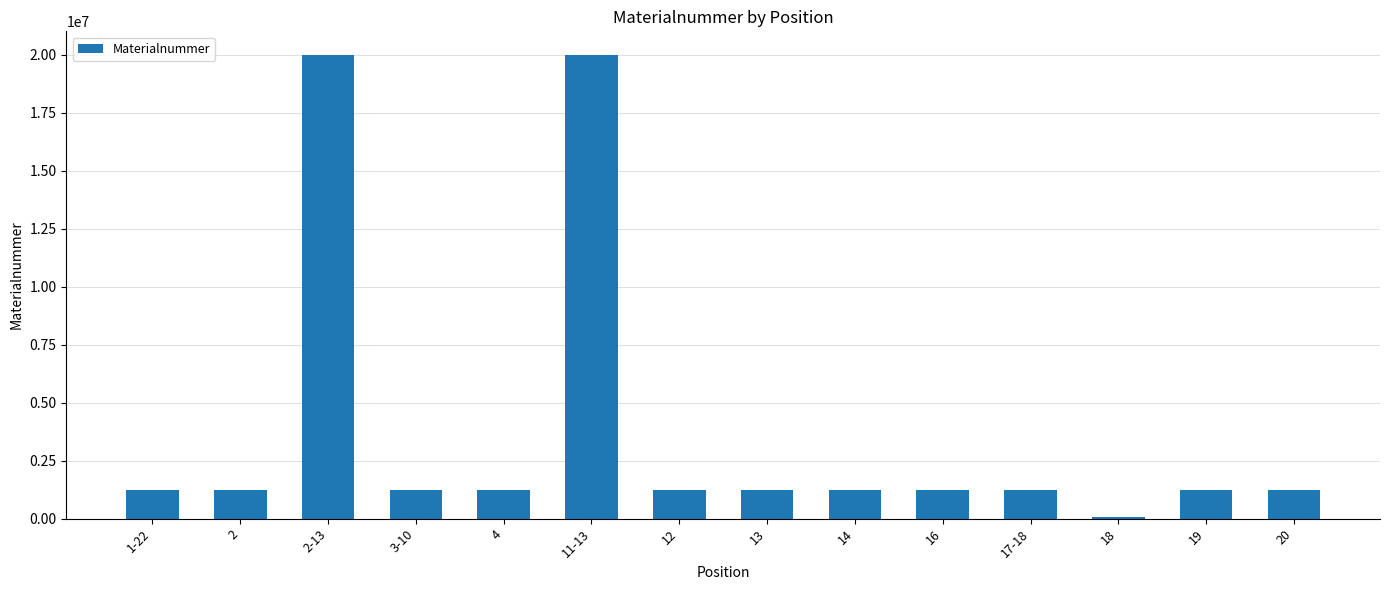

The chart shows a value of 1222667 at 4. True or false?

True